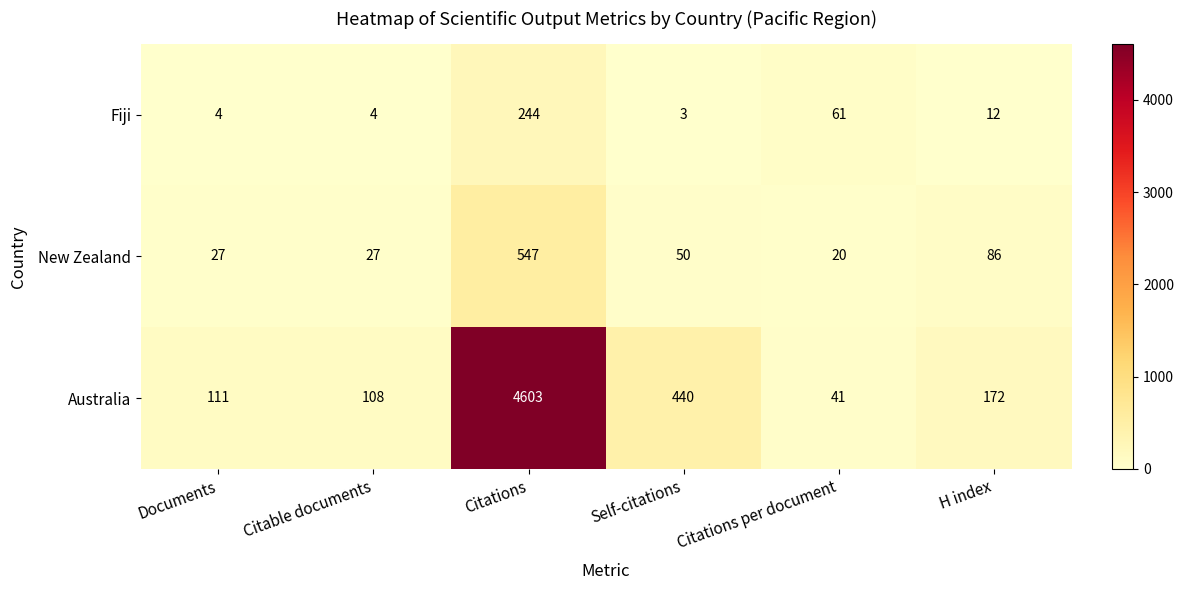

What is the sum of all New Zealand values?

757